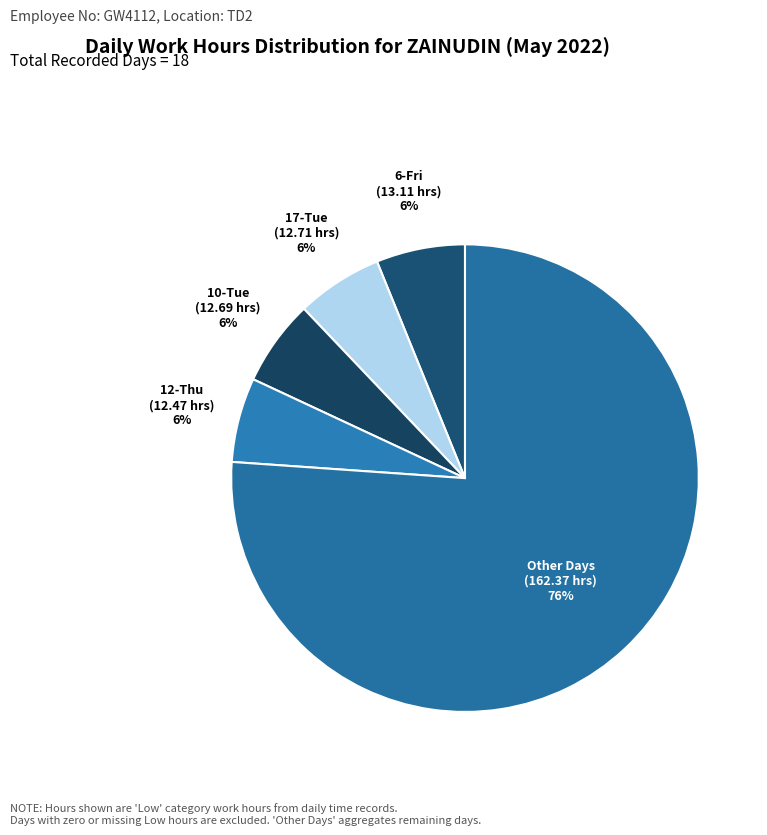

Does any single category account for the majority?

Yes